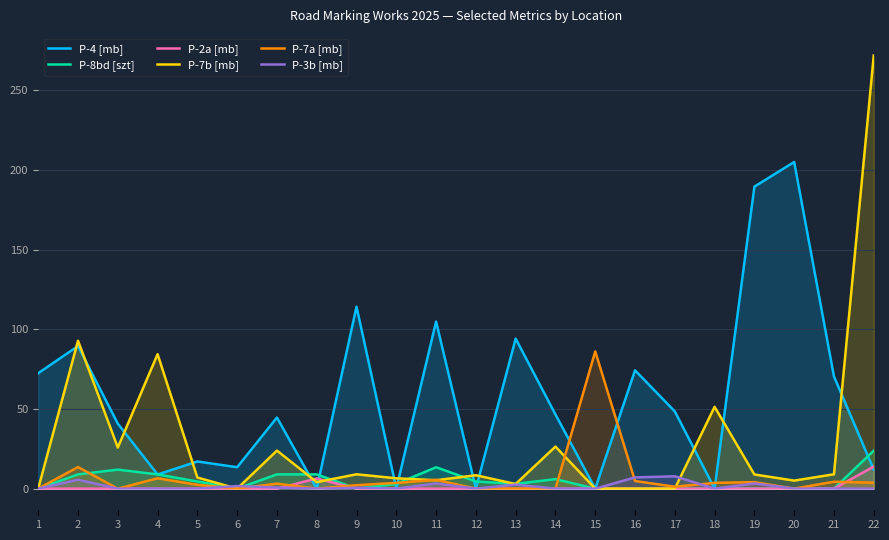

How many lines are shown in the chart?

6